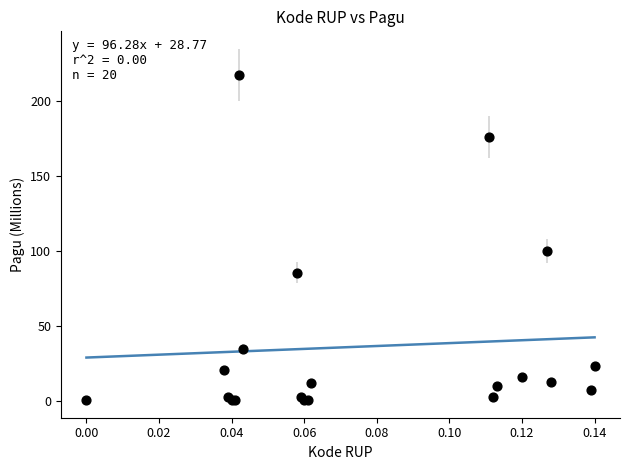

What Y value in the scatter plot is closest to 108?

100.0